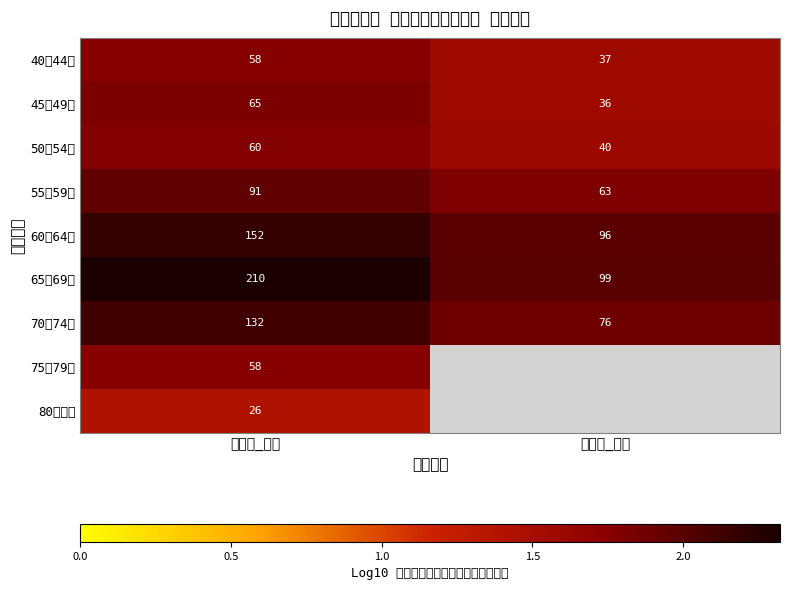

Which category has the lowest value in the 55～59歳 series?

甲賀市_個別